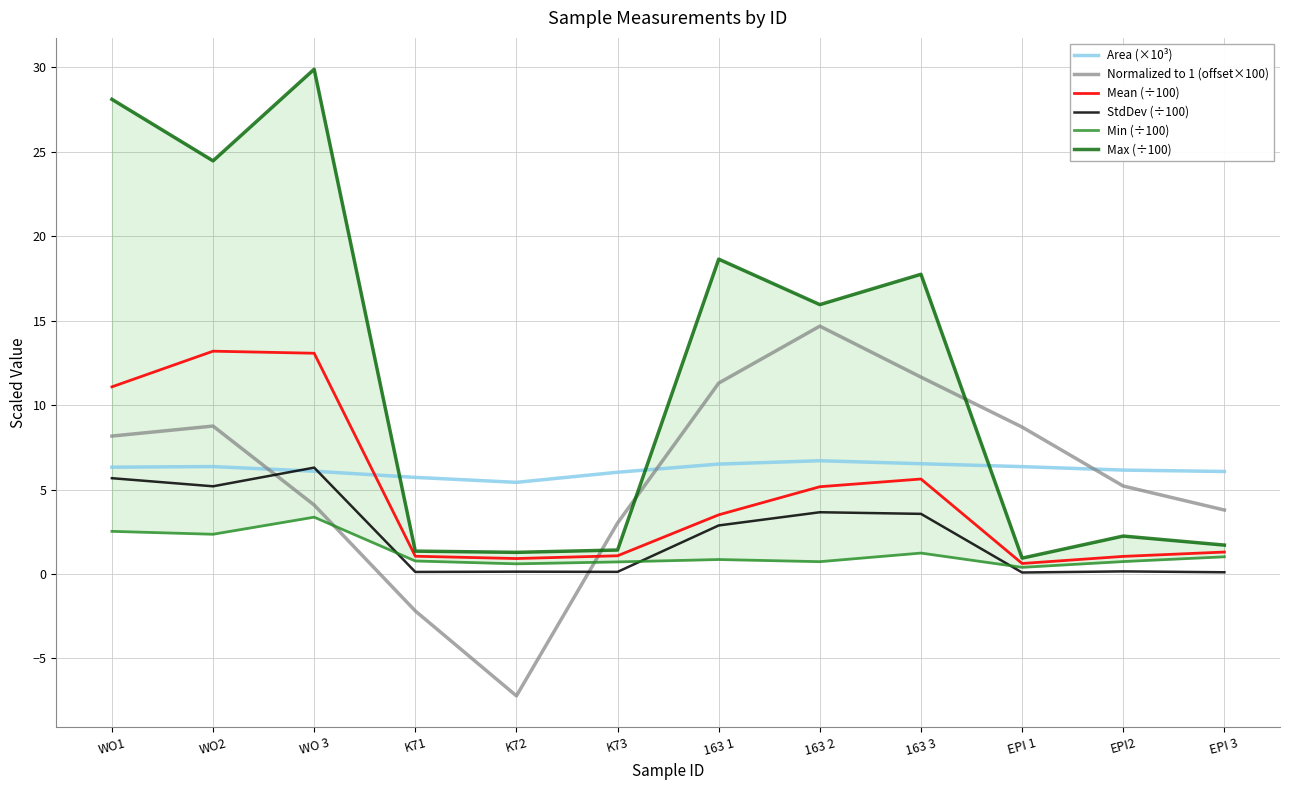

Reading left to right, transcribe all the data shown in this chart.

Area (×10³): 6.3	6.4	6.1	5.7	5.4	6.0	6.5	6.7	6.5	6.4	6.2	6.1
Normalized to 1 (offset×100): 8.2	8.8	4.1	-2.2	-7.2	3.0	11.3	14.7	11.7	8.7	5.2	3.8
Mean (÷100): 11.1	13.2	13.1	1.0	0.9	1.1	3.5	5.2	5.6	0.6	1.0	1.3
StdDev (÷100): 5.7	5.2	6.3	0.1	0.1	0.1	2.9	3.7	3.6	0.1	0.2	0.1
Min (÷100): 2.5	2.4	3.4	0.8	0.6	0.7	0.9	0.7	1.2	0.4	0.7	1.0
Max (÷100): 28.1	24.5	29.9	1.4	1.3	1.4	18.6	15.9	17.7	0.9	2.2	1.7